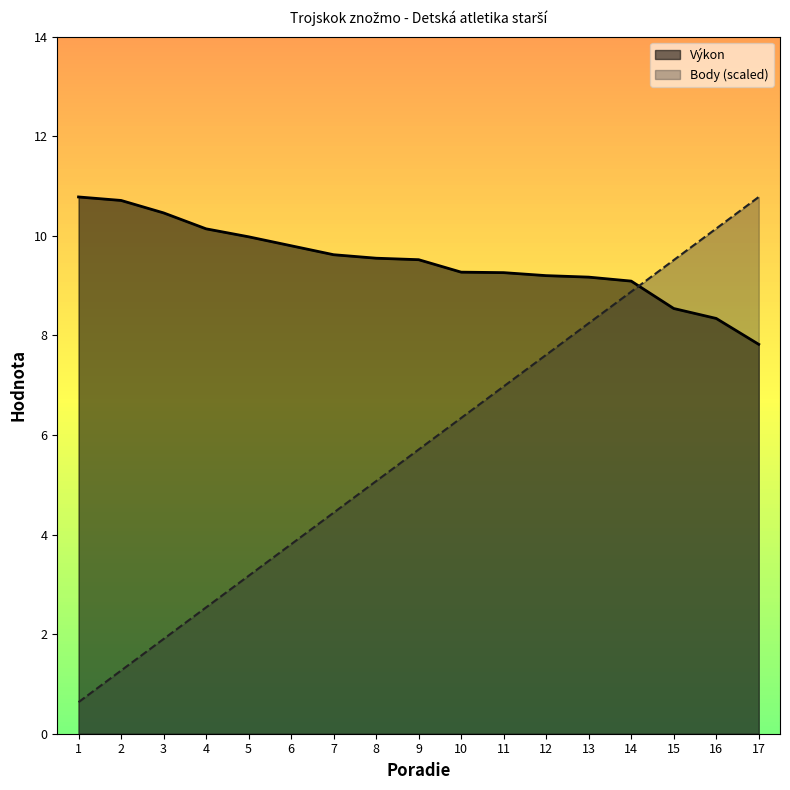

Where do Výkon and Body (scaled) first cross each other?

14 and 15